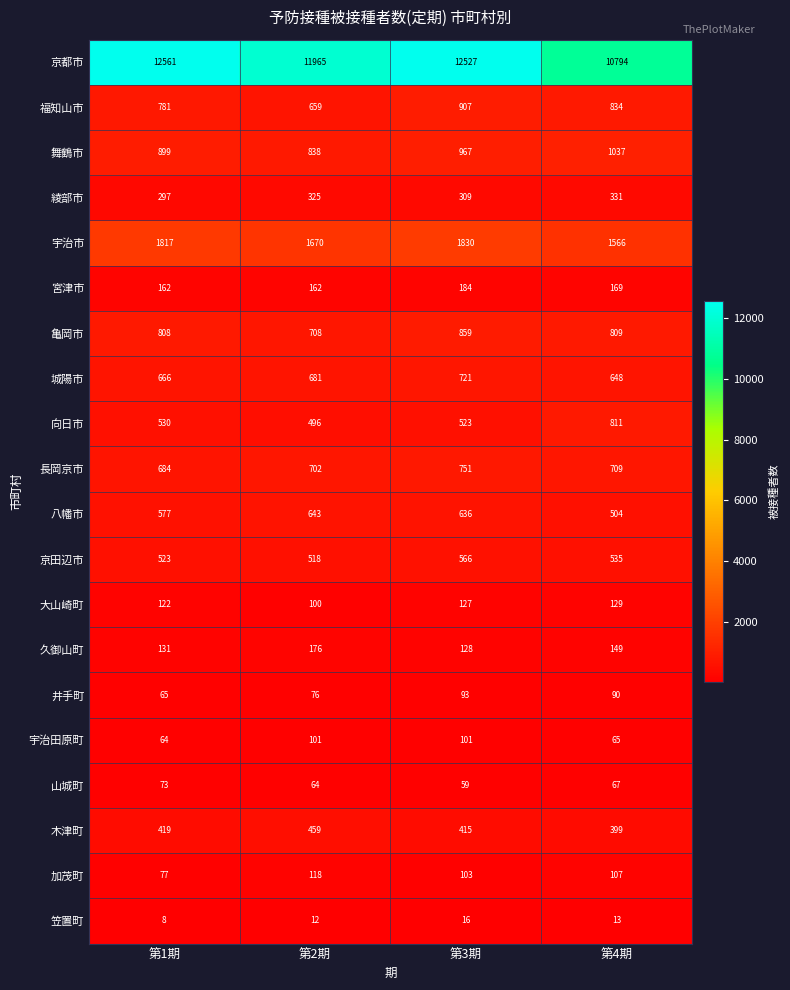

The 加茂町 series shows 77 at 第1期. True or false?

True